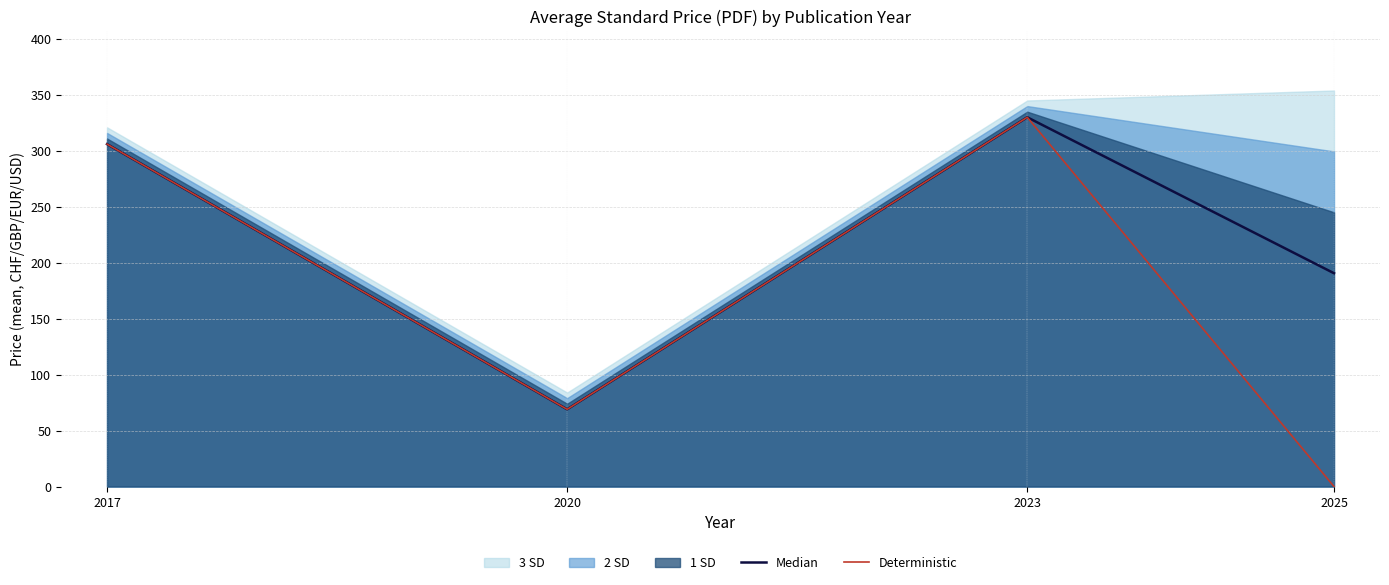

True or false: Median and Deterministic intersect in this chart.

False